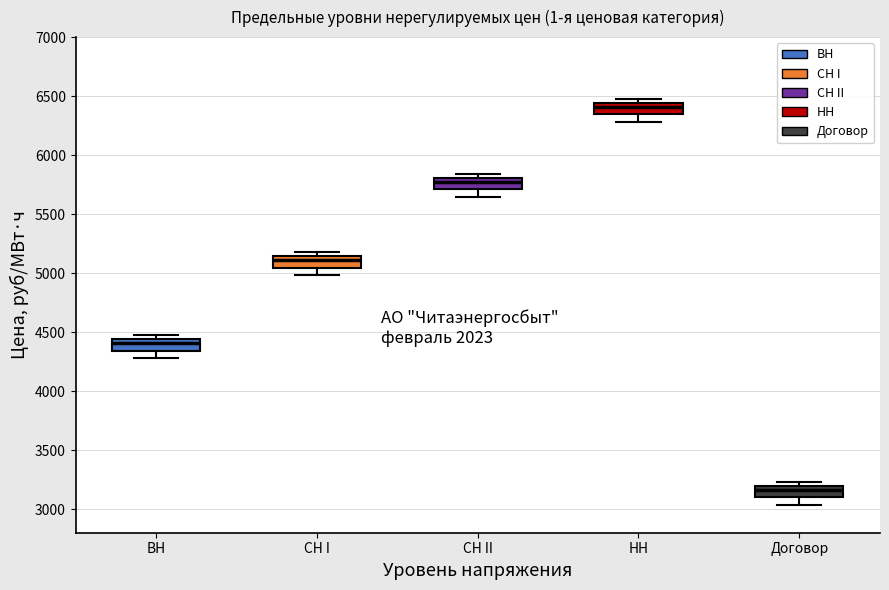

Reading left to right, read every box against the y-axis: the position of its median line, the range the box covers, and the ends of its whiskers. The values are not printed on the chart, so give them approximately, as read against the axis.

ВН: median 4400, box 4350 to 4450, whiskers 4300 to 4450 (just above the box's upper edge)
СН I: median 5100, box 5050 to 5150, whiskers 5000 to 5200
СН II: median 5750, box 5700 to 5800, whiskers 5650 to 5850
НН: median 6400, box 6350 to 6450, whiskers 6300 to 6450 (just above the box's upper edge)
Договор: median 3150, box 3100 to 3200, whiskers 3050 to 3250